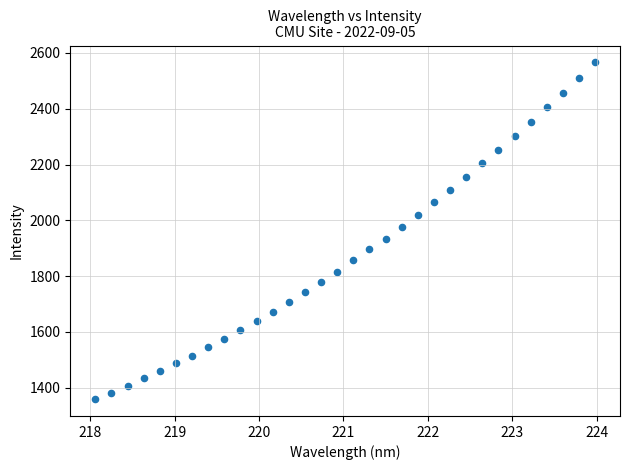

What is the range of Y values (max minus min)?

1207.1